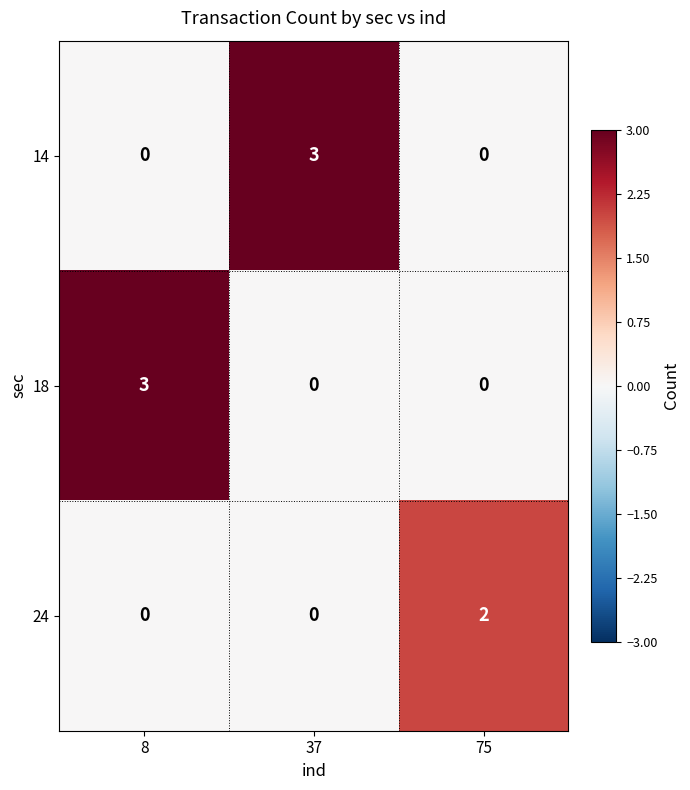

What is the greatest value displayed?

3